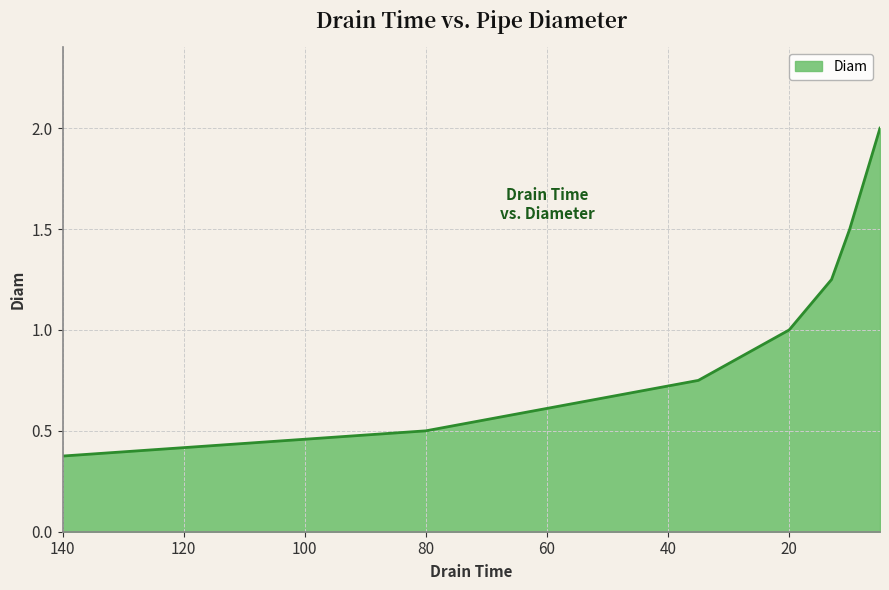

Reading right to left, transcribe all the data shown in this chart.

5=2.0	10=1.5	13=1.2	20=1.0	35=0.8	80=0.5	140=0.4